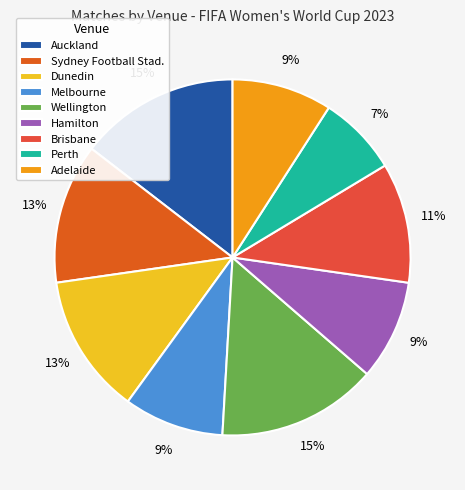

Is there a majority slice in this chart?

No